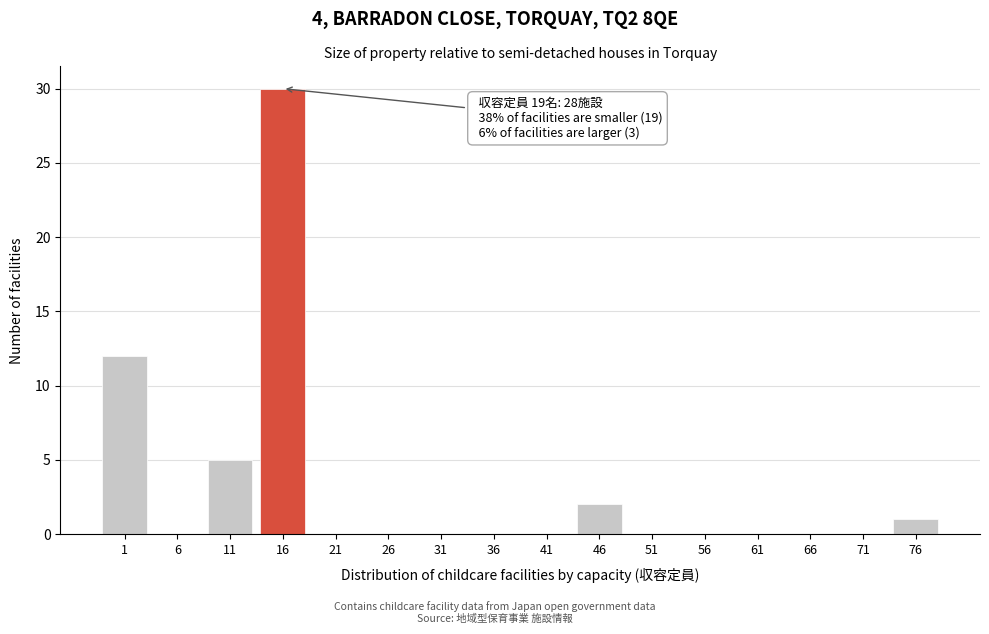

Reading left to right, extract all data points from this chart.

1=12	6=0	11=5	16=30	21=0	26=0	31=0	36=0	41=0	46=2	51=0	56=0	61=0	66=0	71=0	76=1